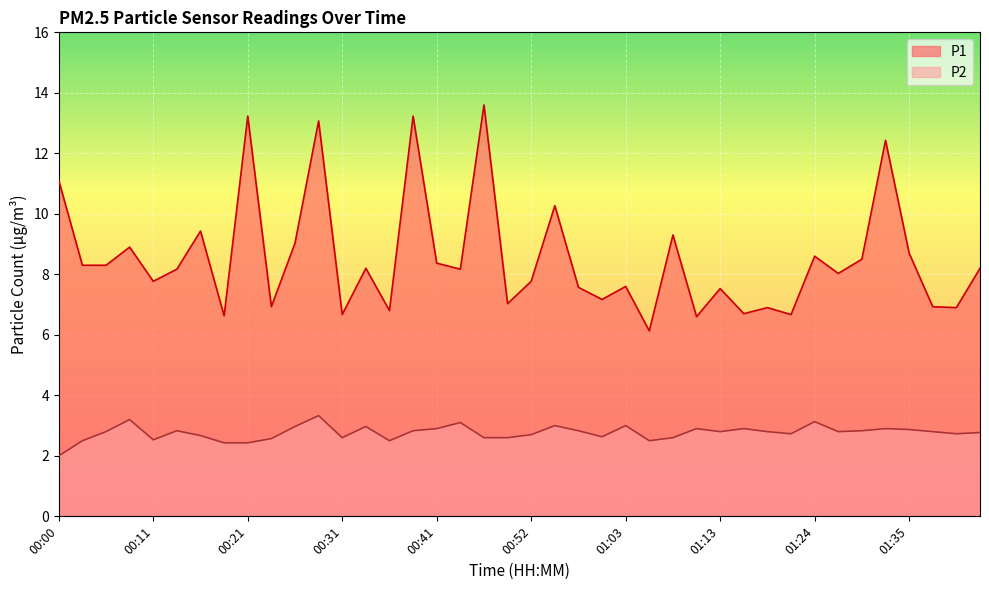

True or false: P1 and P2 intersect in this chart.

False